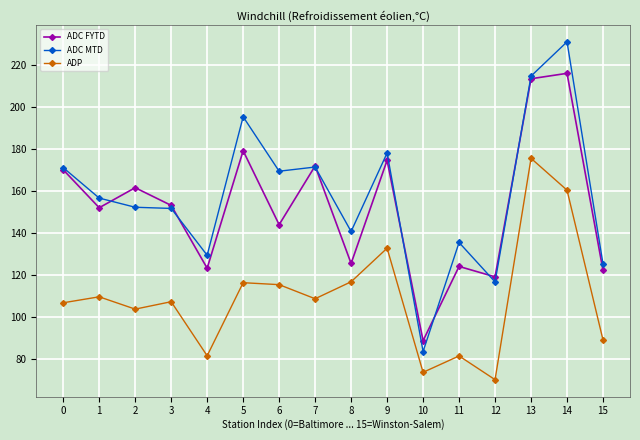

Does the chart display data point markers on the line(s)?

Yes